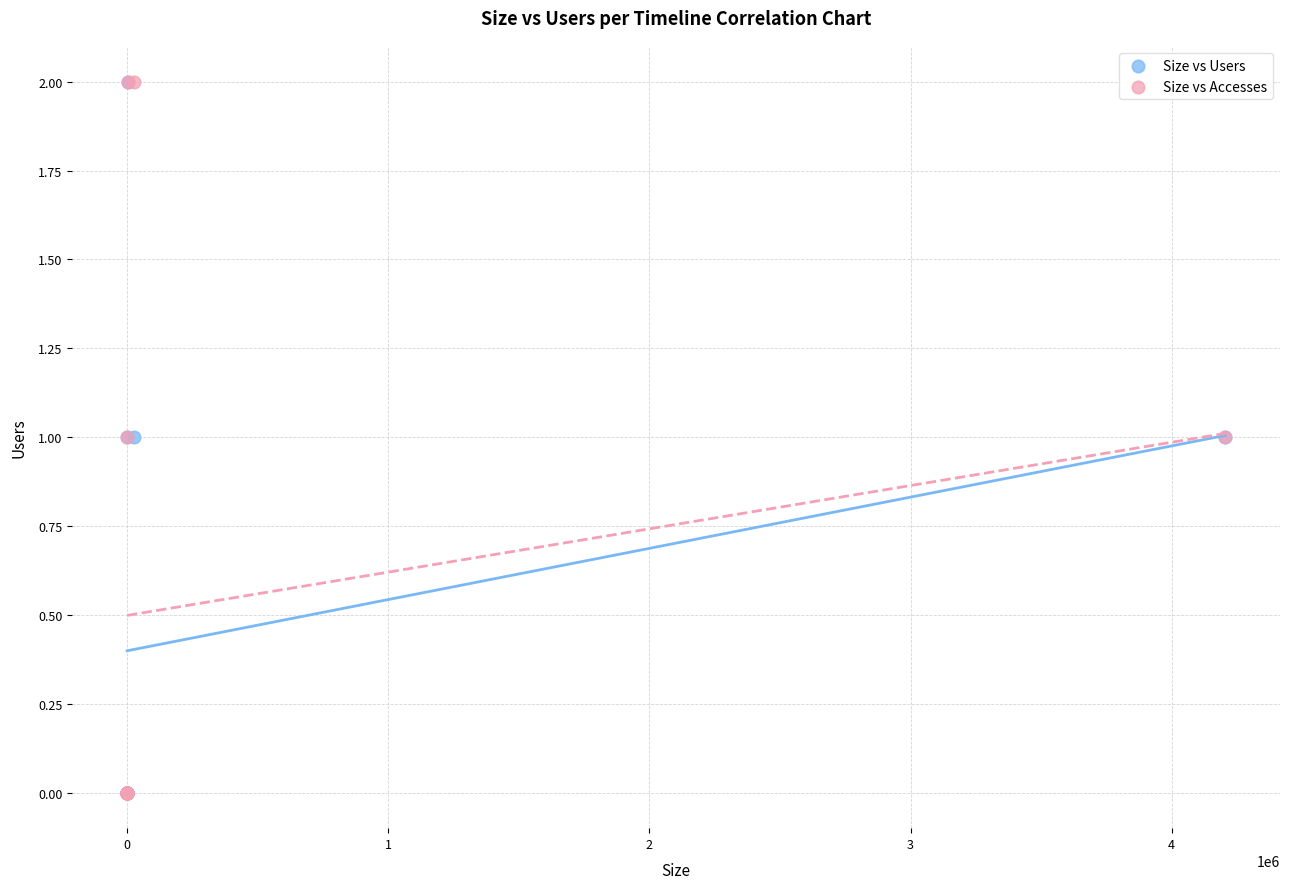

What are all the series names shown in the legend?

Size vs Users, Size vs Accesses